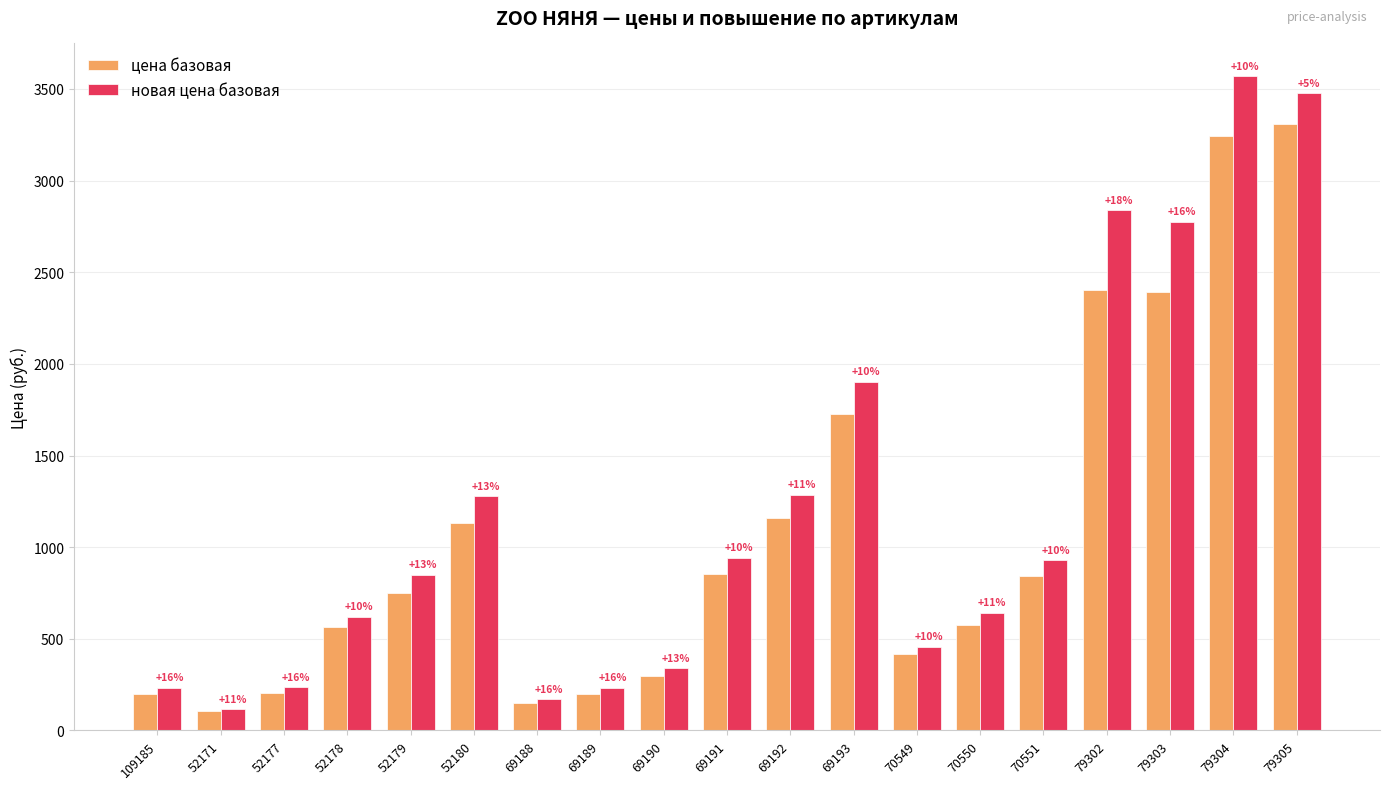

What are all the series names shown in the legend?

цена базовая, новая цена базовая